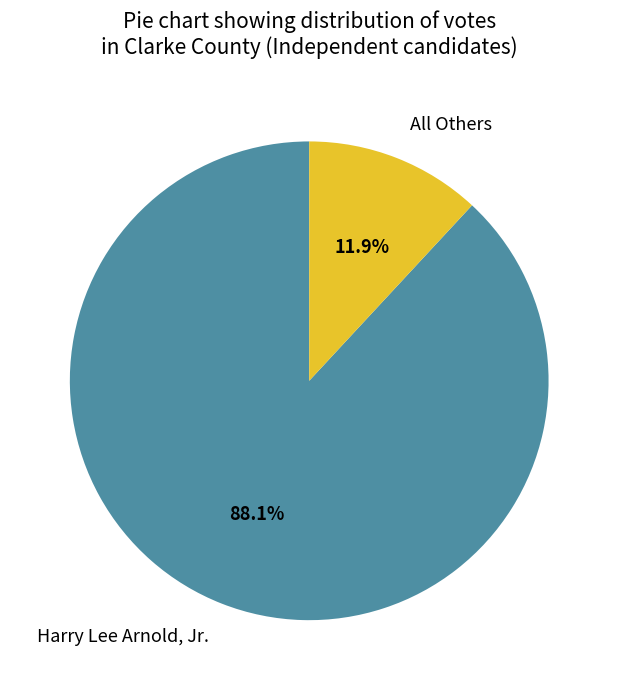

How many slices are in this pie chart?

2